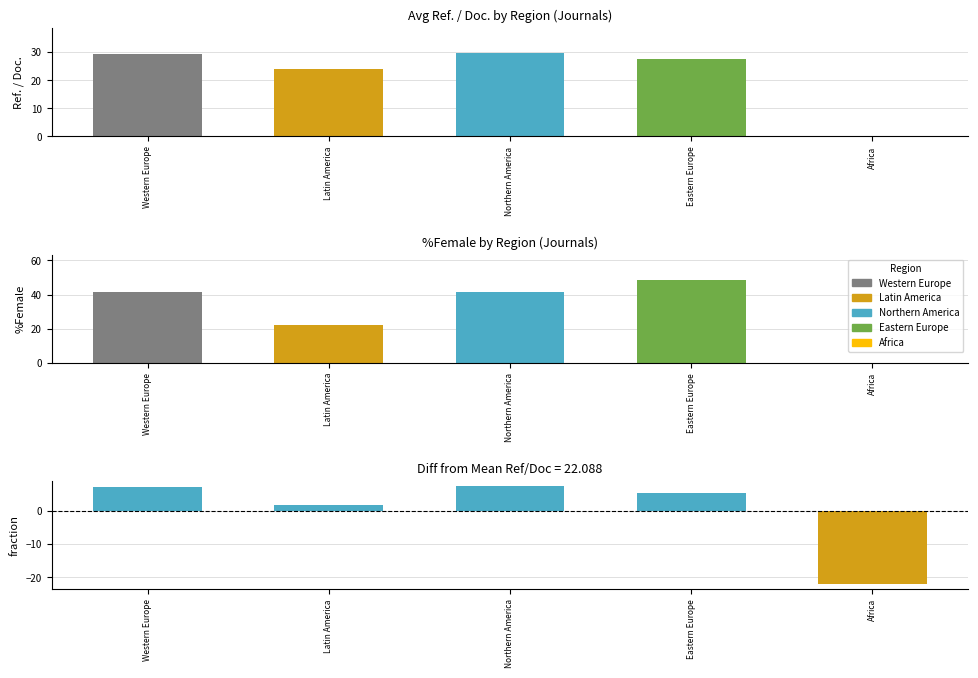

Where is diff from mean nearest to the value -7?

Latin America